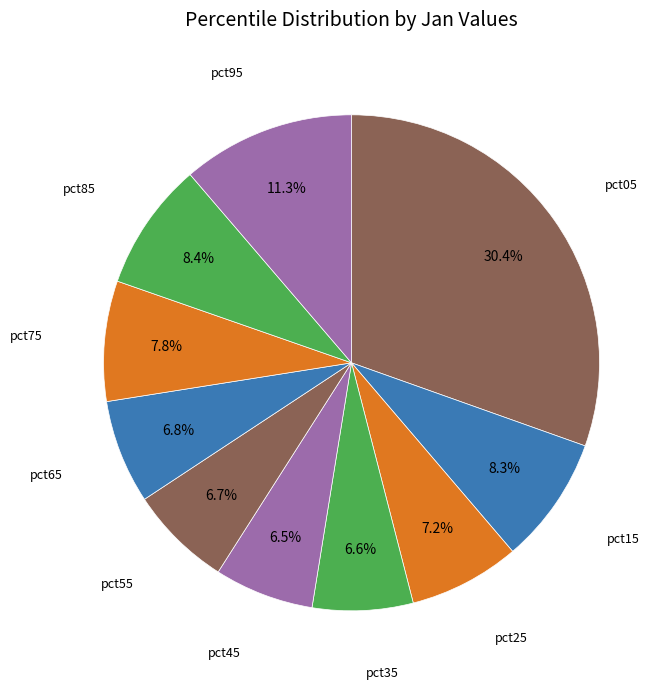

How many segments does this pie chart have?

10